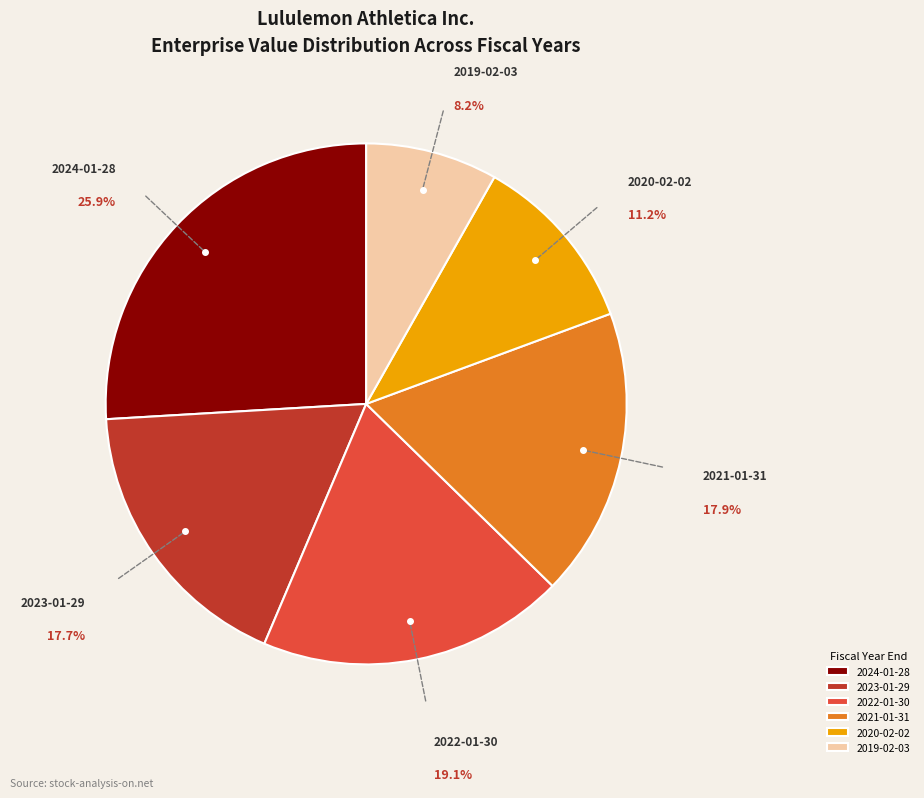

Is there a majority slice in this chart?

No